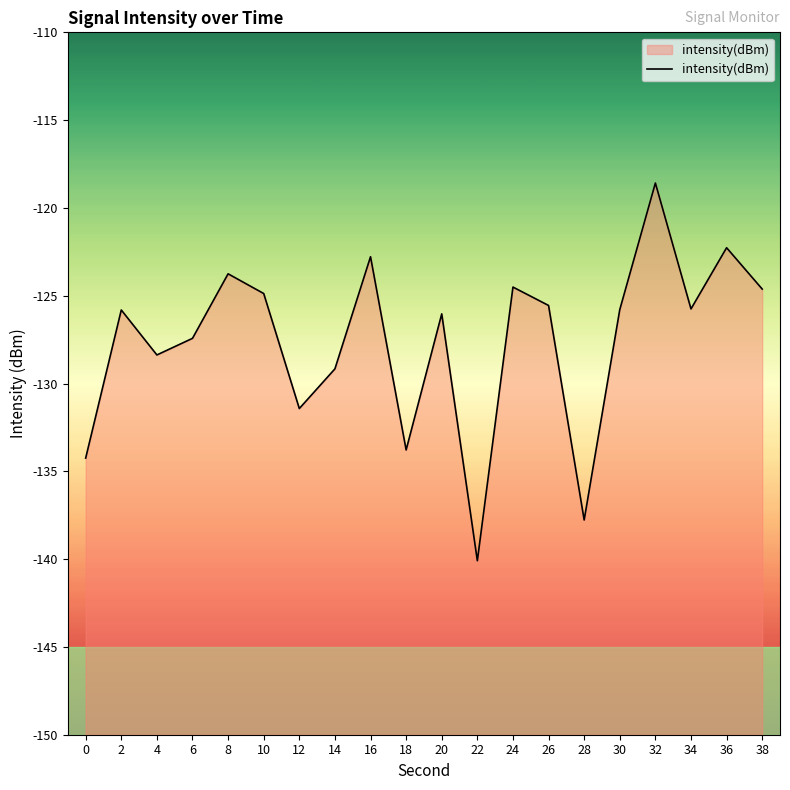

What is the sum of all values?

-2552.6